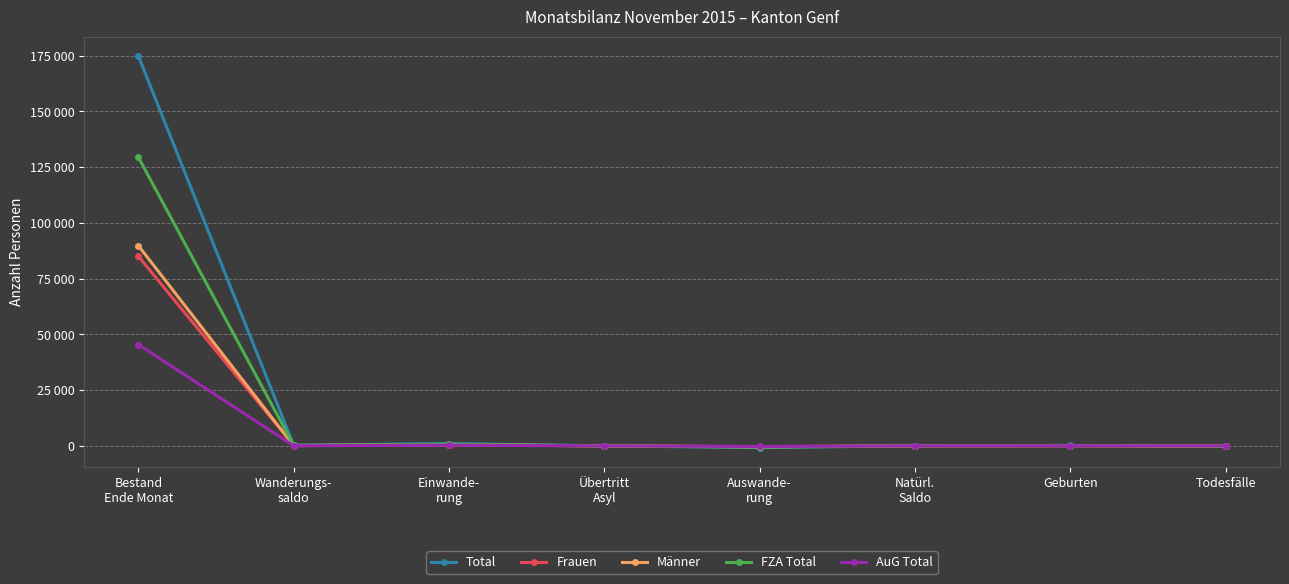

What are all the series names shown in the legend?

Total, Frauen, Männer, FZA Total, AuG Total